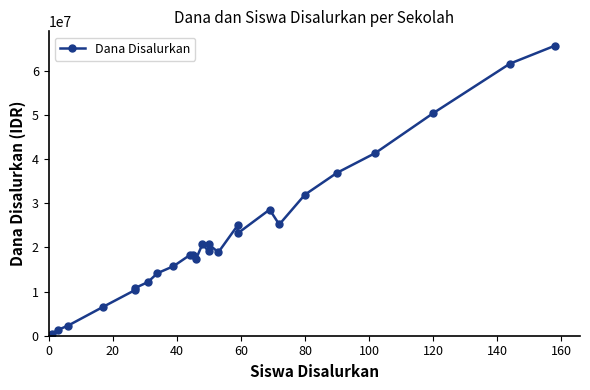

What is the value of the 22nd point from the left?

36900000